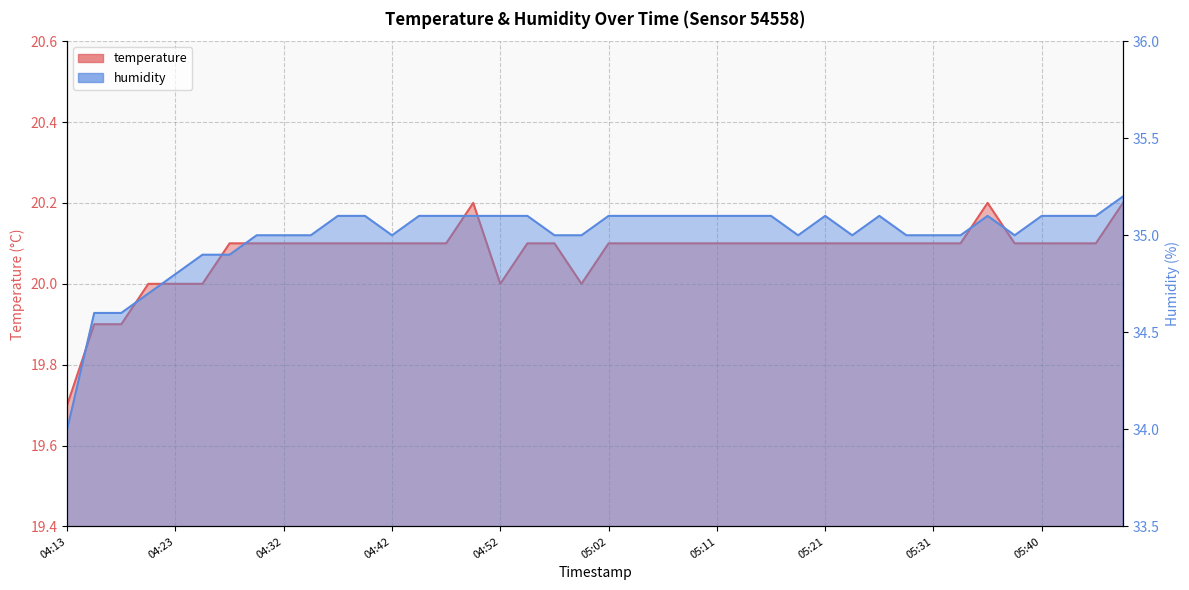

Between 04:59 and 05:02, which is larger?

05:02